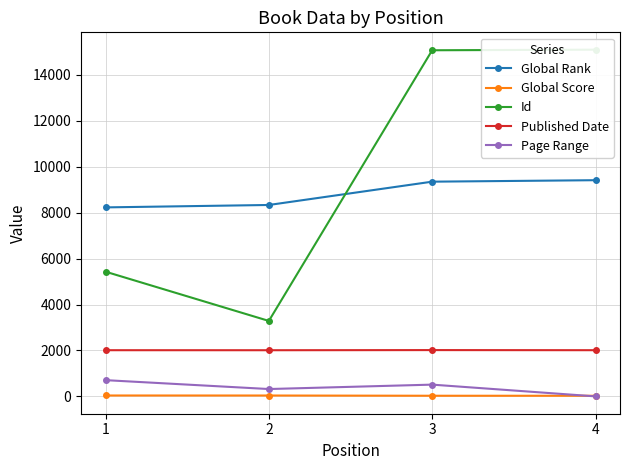

Where is Published Date nearest to the value 2013?

1